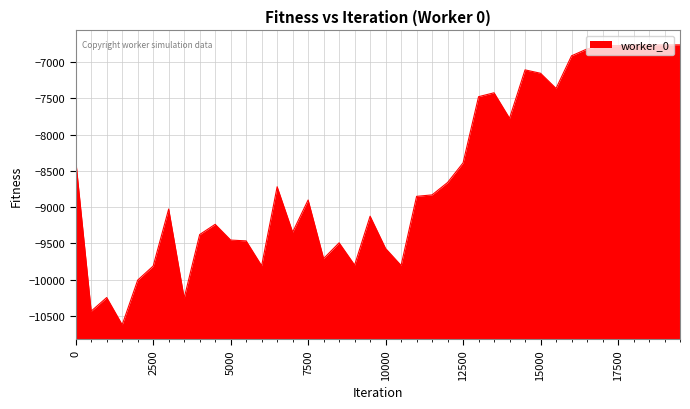

What is the difference between the maximum and minimum values?

3860.1